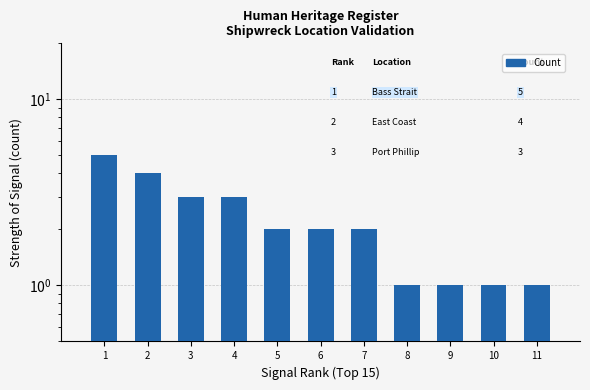

Is it true that the value at 6 is 3?

False